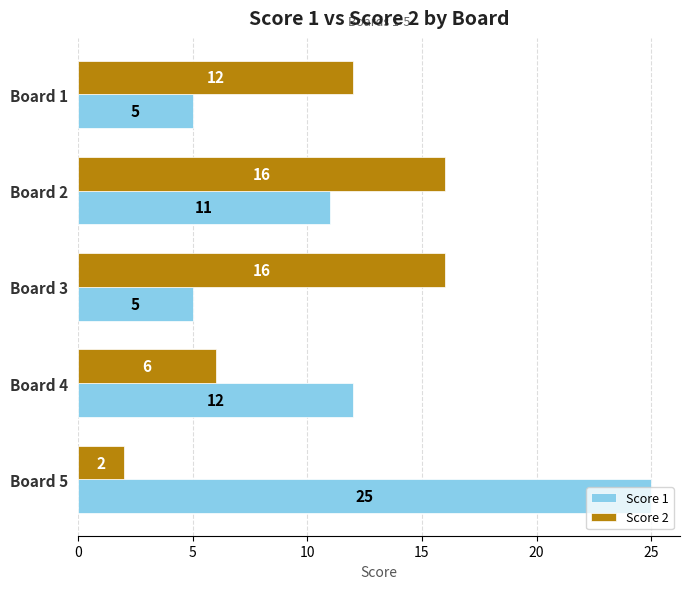

What value does the Score 1 series have at Board 2, to the nearest 5?

10